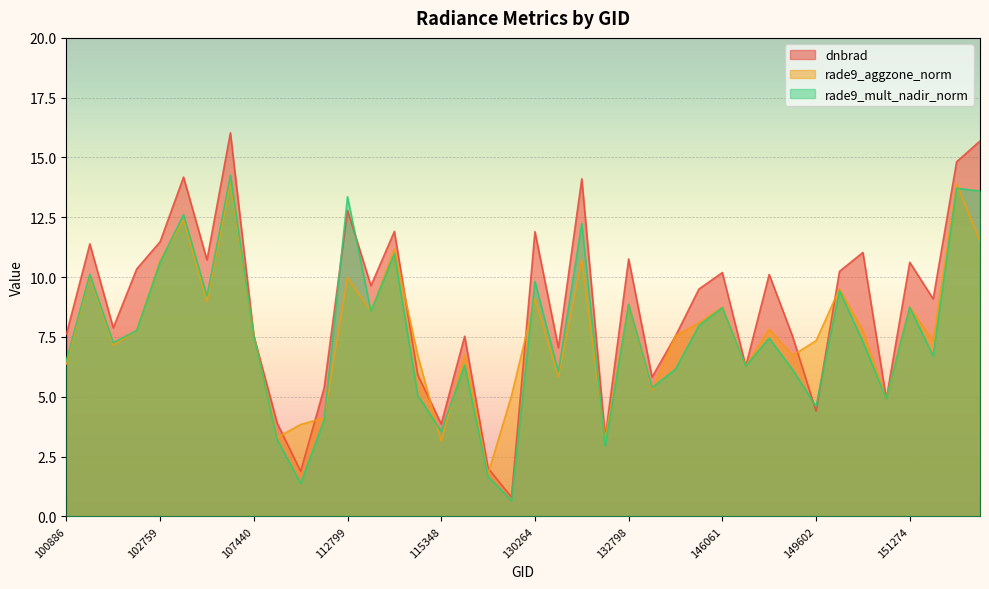

True or false: rade9_mult_nadir_norm and dnbrad cross at least once.

True